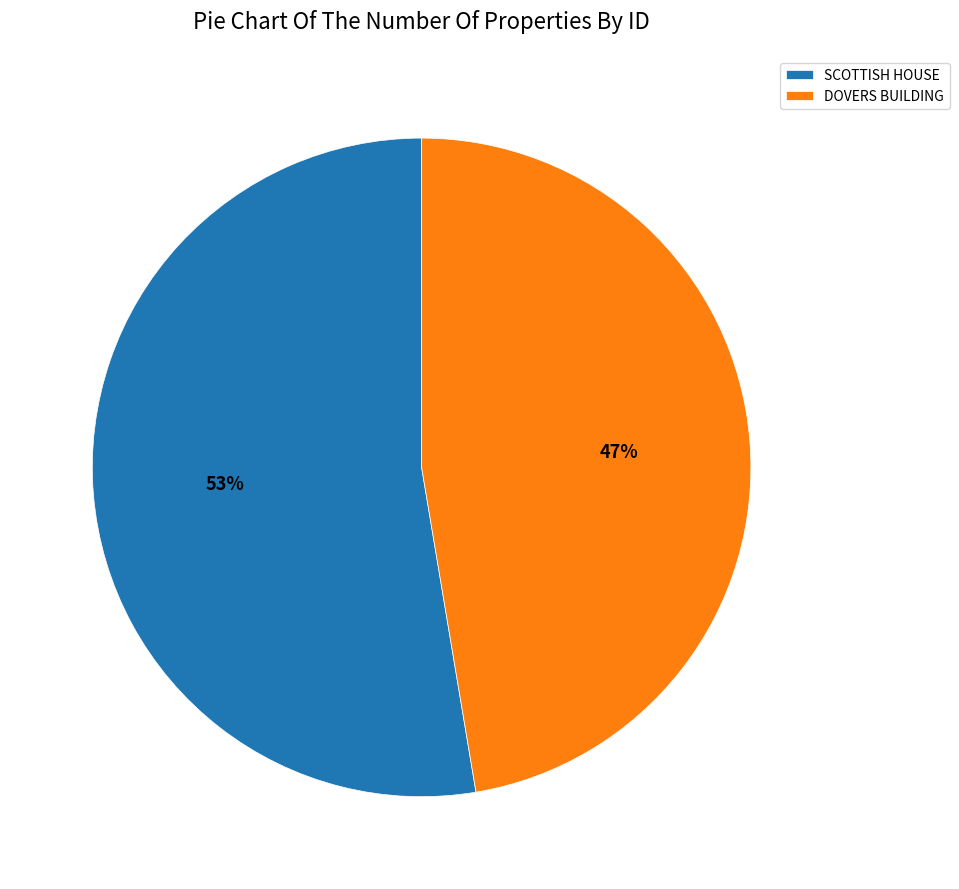

Combined, do SCOTTISH HOUSE and DOVERS BUILDING account for over 50%?

Yes